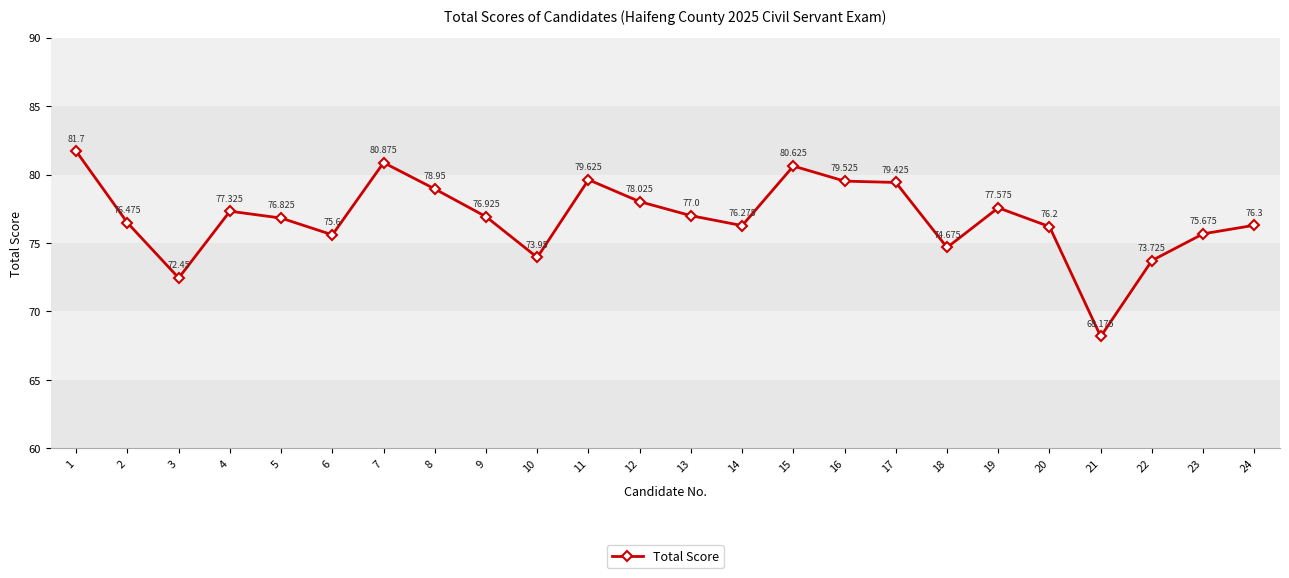

Reading left to right, extract all data points from this chart.

1=81.7	2=76.5	3=72.5	4=77.3	5=76.8	6=75.6	7=80.9	8=79.0	9=76.9	10=74.0	11=79.6	12=78.0	13=77.0	14=76.3	15=80.6	16=79.5	17=79.4	18=74.7	19=77.6	20=76.2	21=68.2	22=73.7	23=75.7	24=76.3